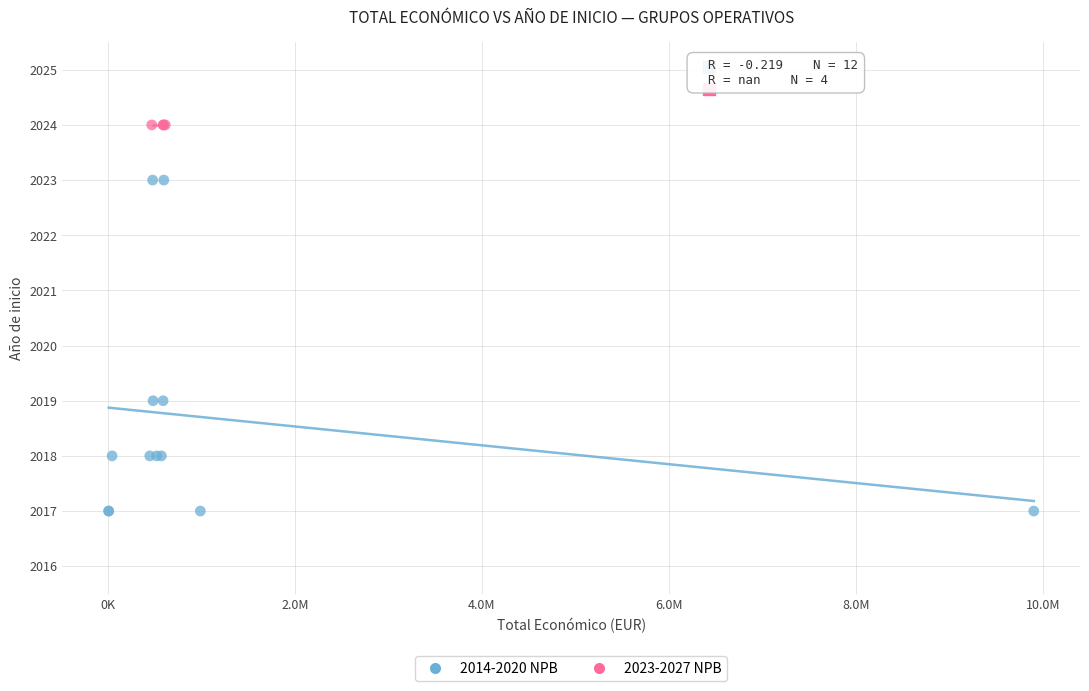

Which series contains the highest Y value?

2023-2027 NPB